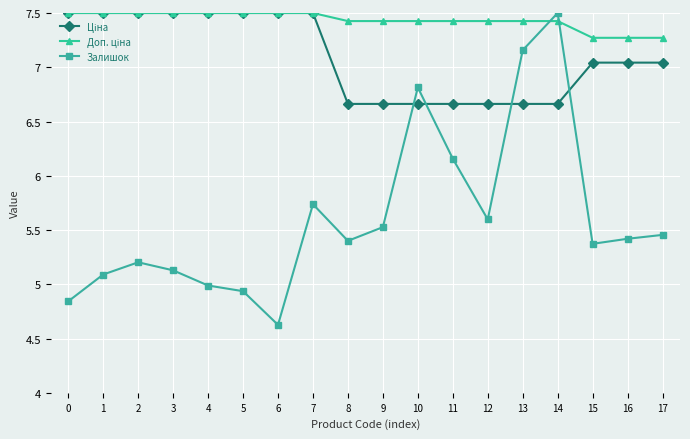

Is this an area chart (filled region under the line)?

No